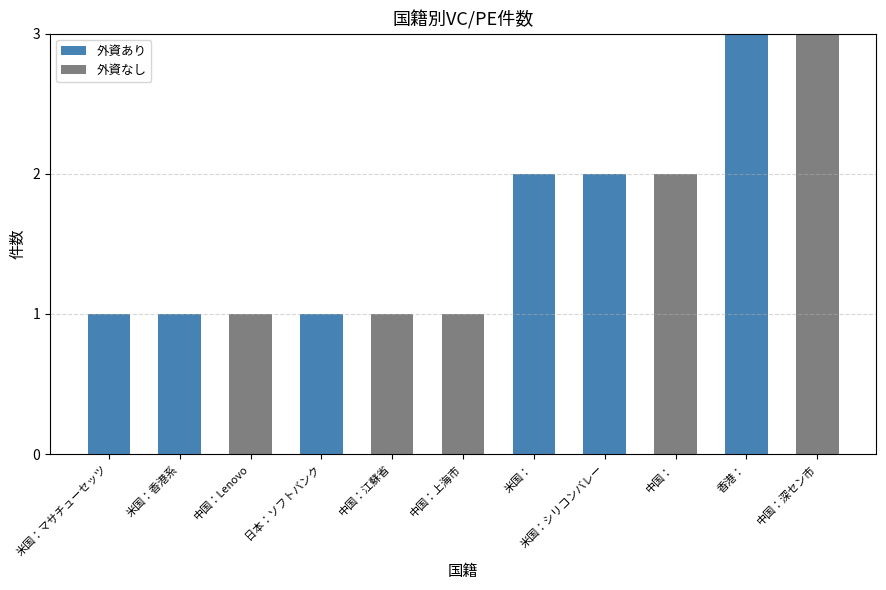

True or false: 外資あり has a value of 1 at 日本：ソフトバンク.

True